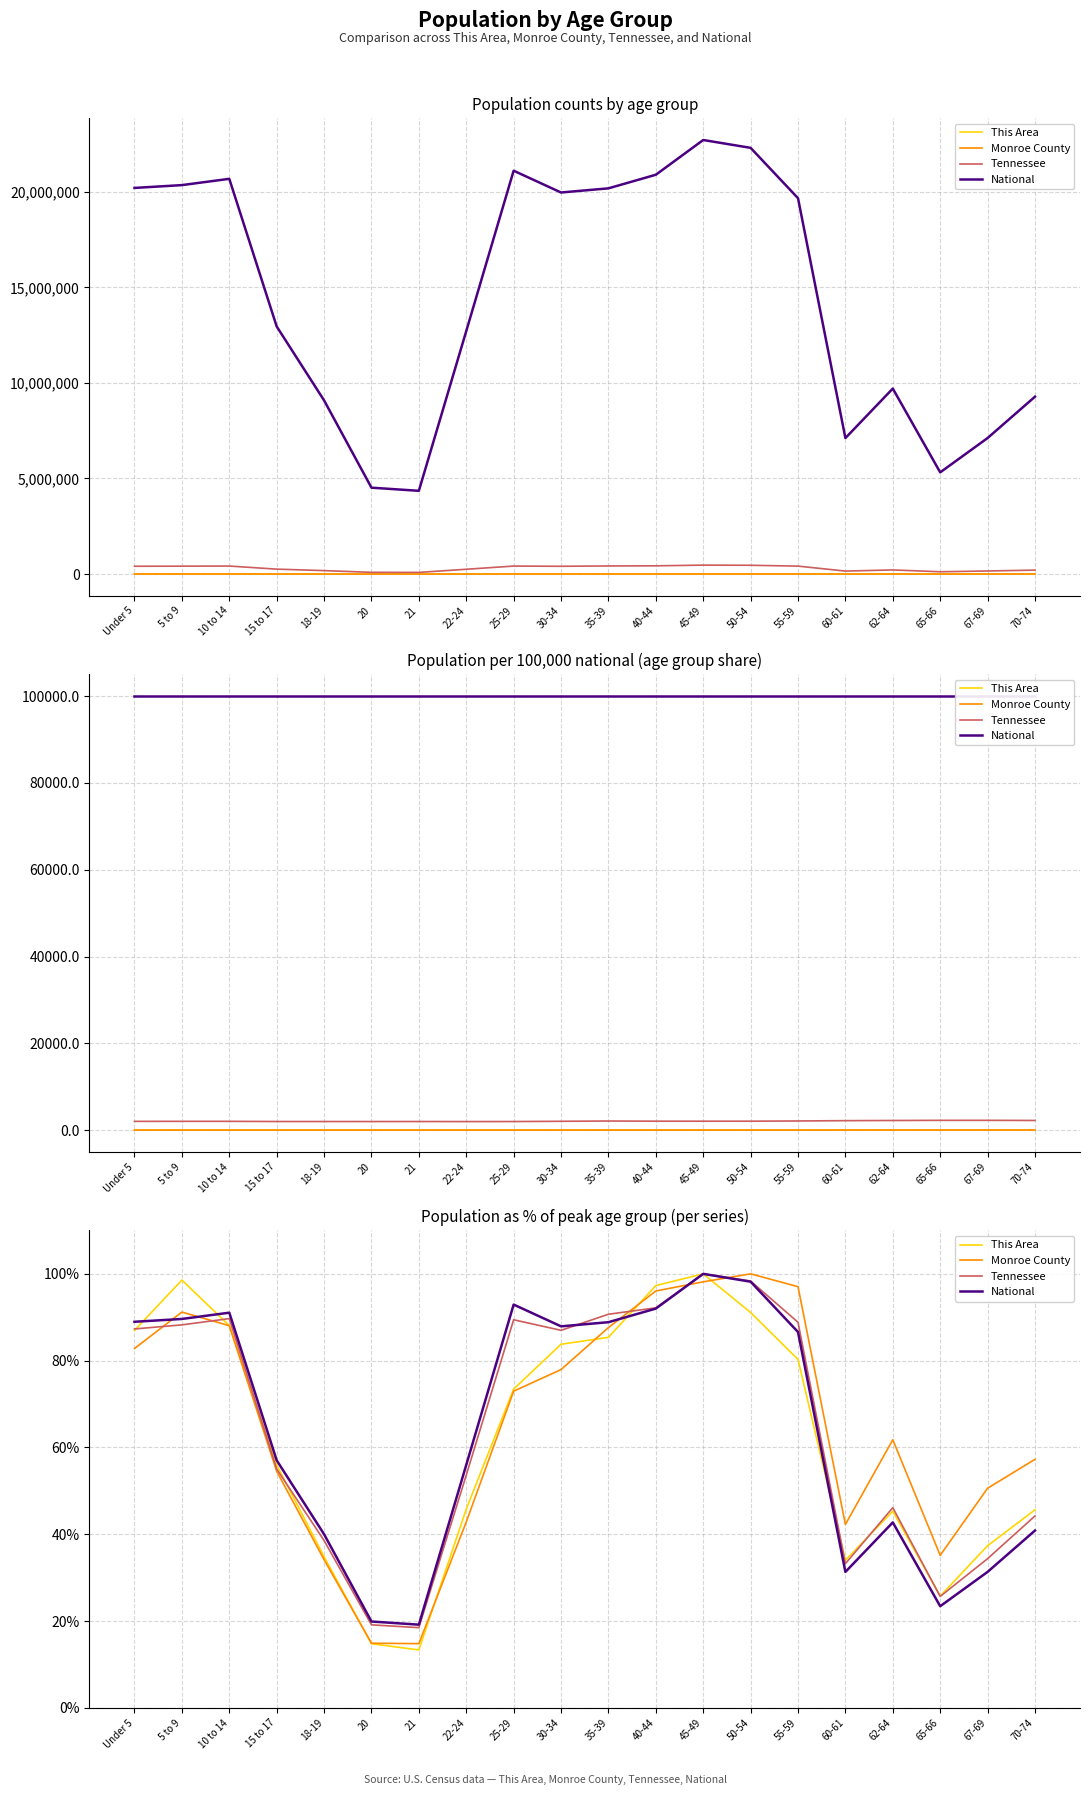

After their last crossing, which series has the higher values: Monroe County or National?

Monroe County